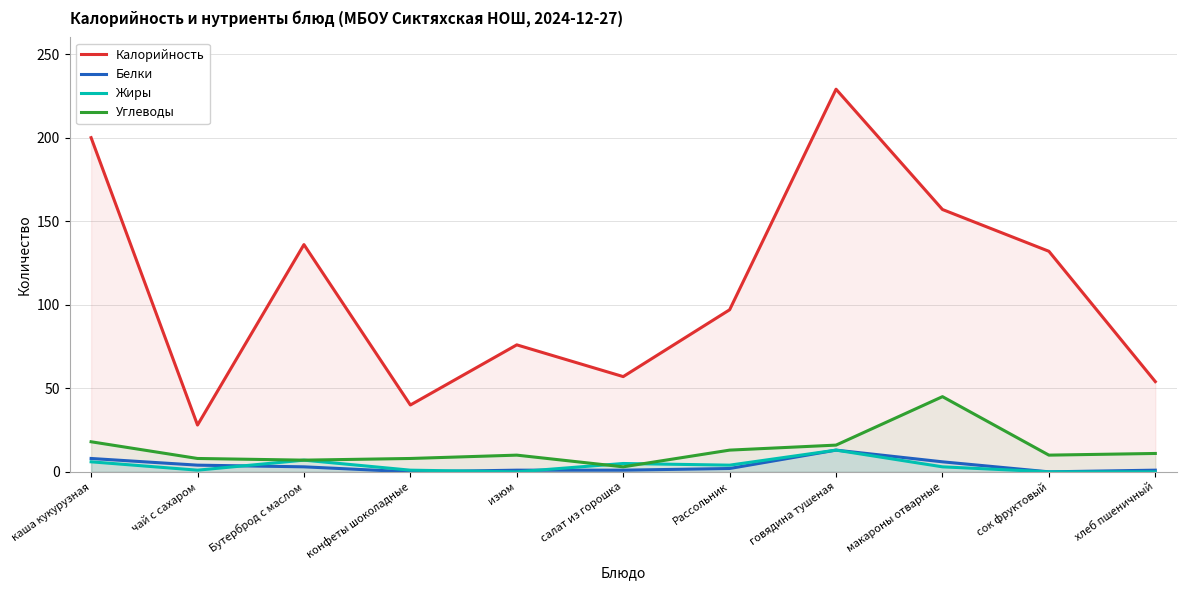

True or false: Белки and Калорийность intersect in this chart.

False